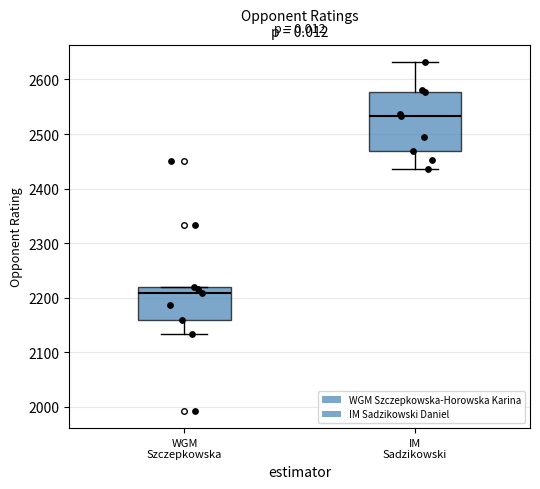

Where is the lower edge of the box for IM Sadzikowski on the y-axis? The values are not printed on the chart, so give them approximately, as read against the axis.

2470